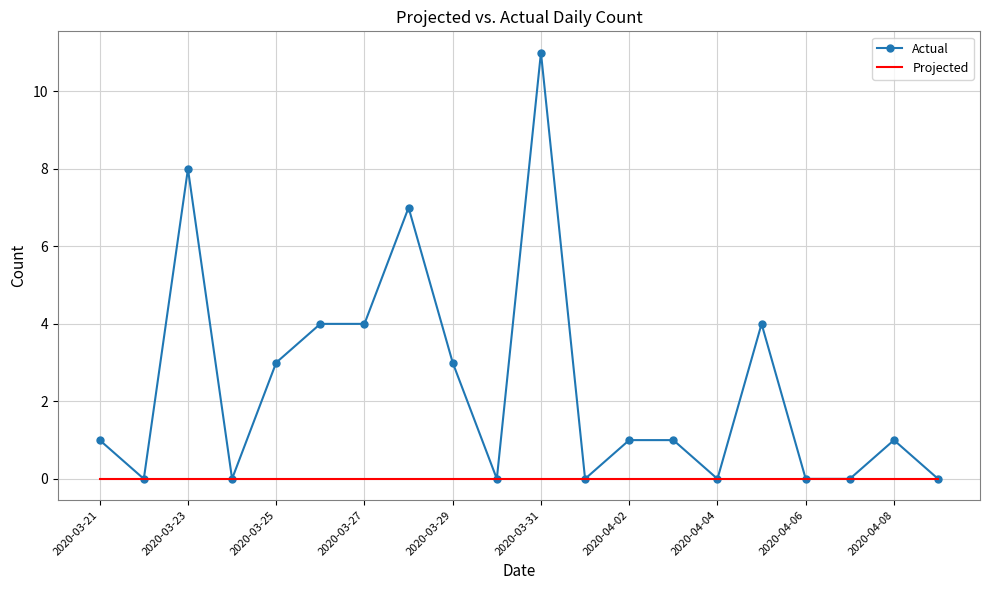

Rank the series by their average value, from highest to lowest.

Actual, Projected